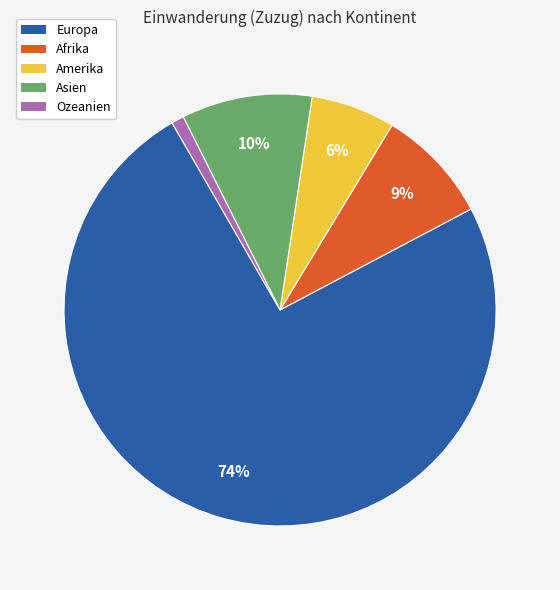

Is it true that Ozeanien is 10% of the pie?

False